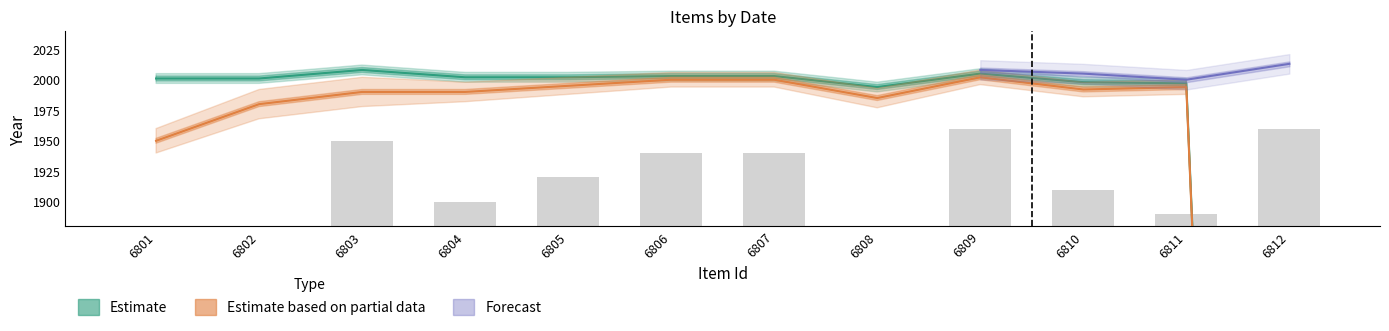

Which series changed the most between 6804 and 6809?

Estimate based on partial data